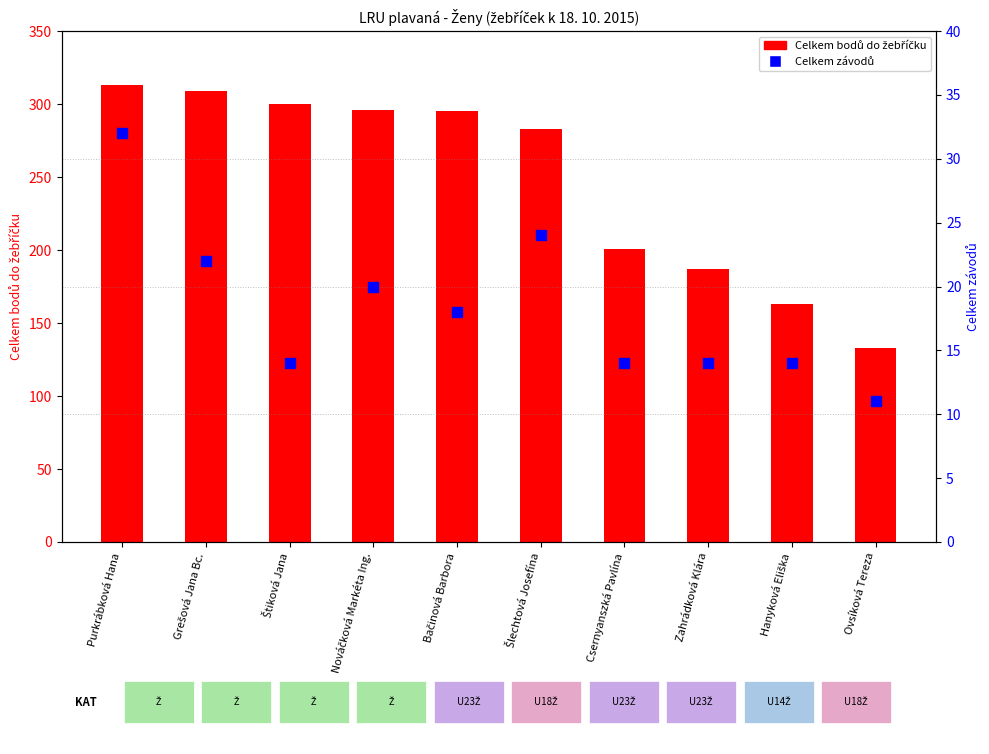

Which series has the largest total across all categories?

Celkem bodů do žebříčku